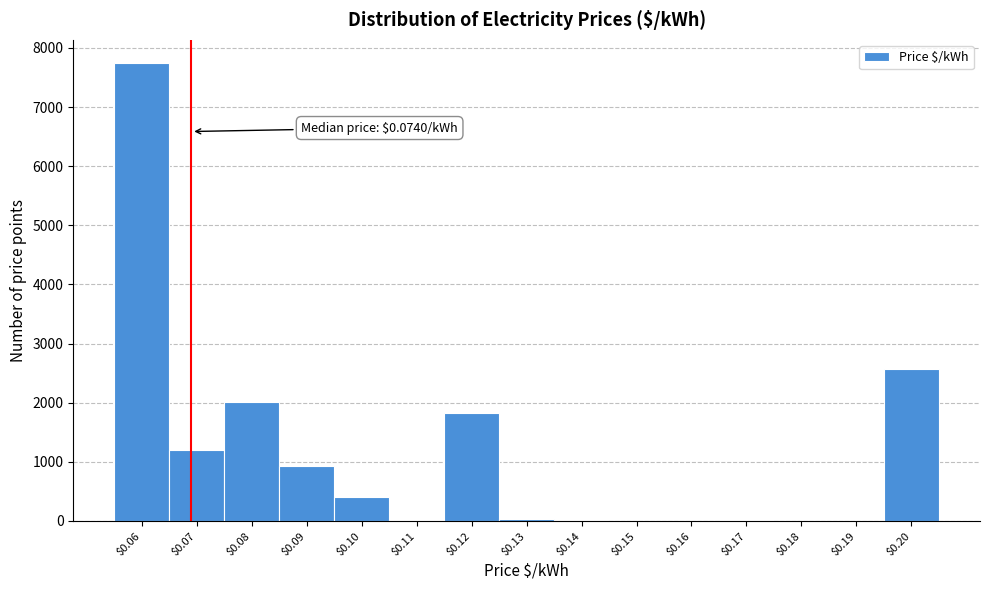

Is it true that the value at $0.08 is 2010?

True